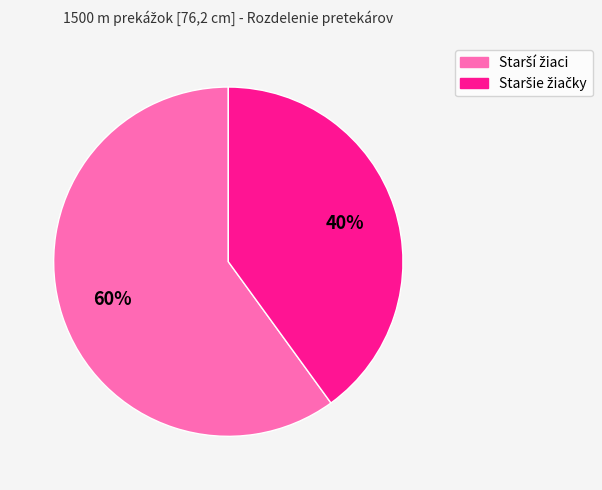

To the nearest percent, what is the average slice percentage?

50%